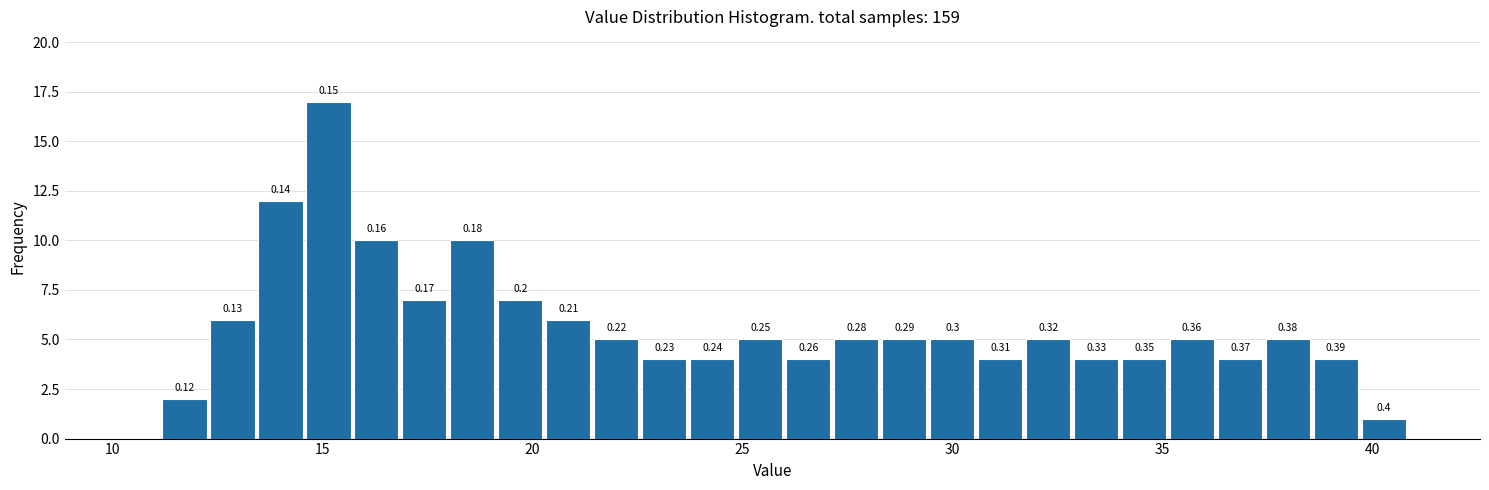

Read against the x-axis, roughly where is the centre of the tallest bar?

15.0